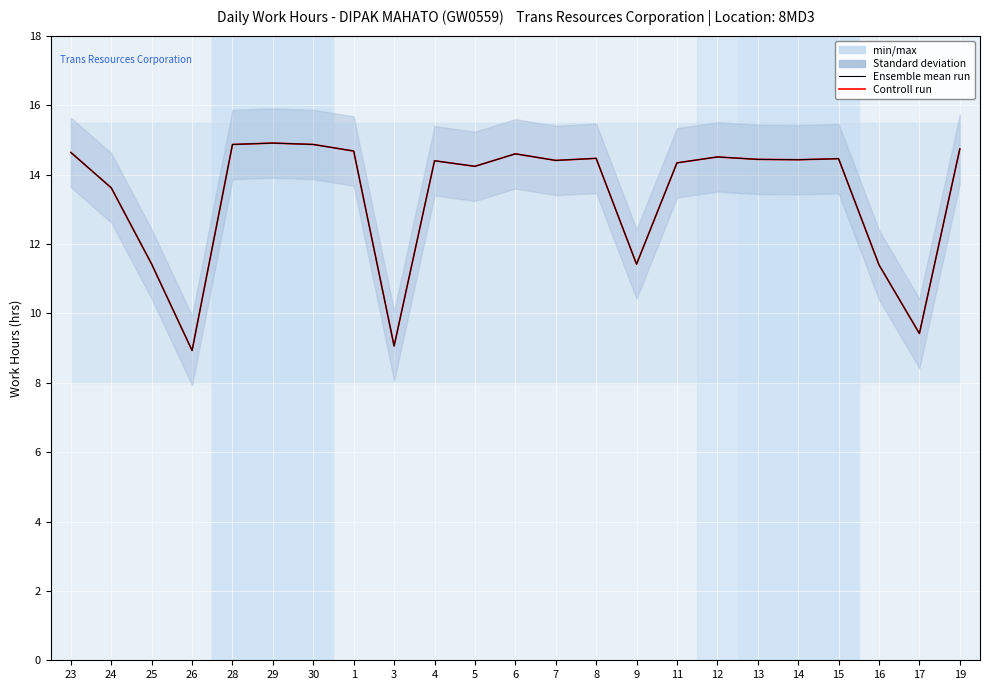

What is the sum of all Controll run values?

308.3